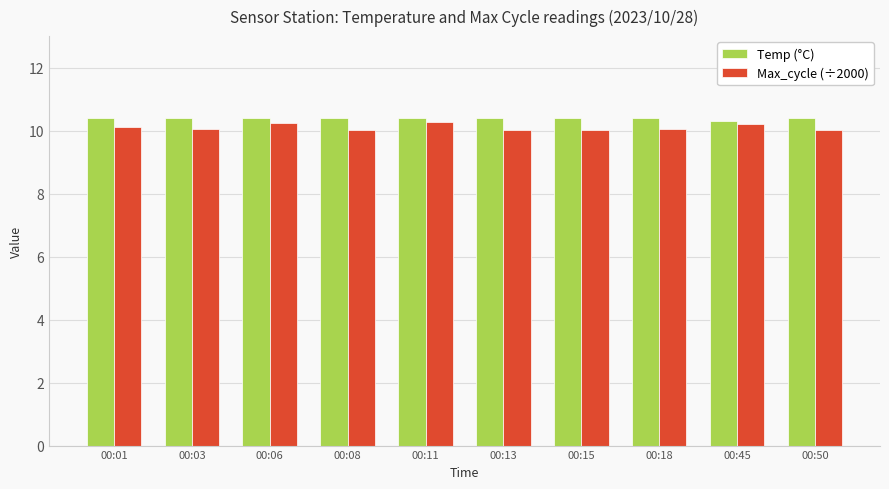

What are all the series names shown in the legend?

Temp (°C), Max_cycle (÷2000)